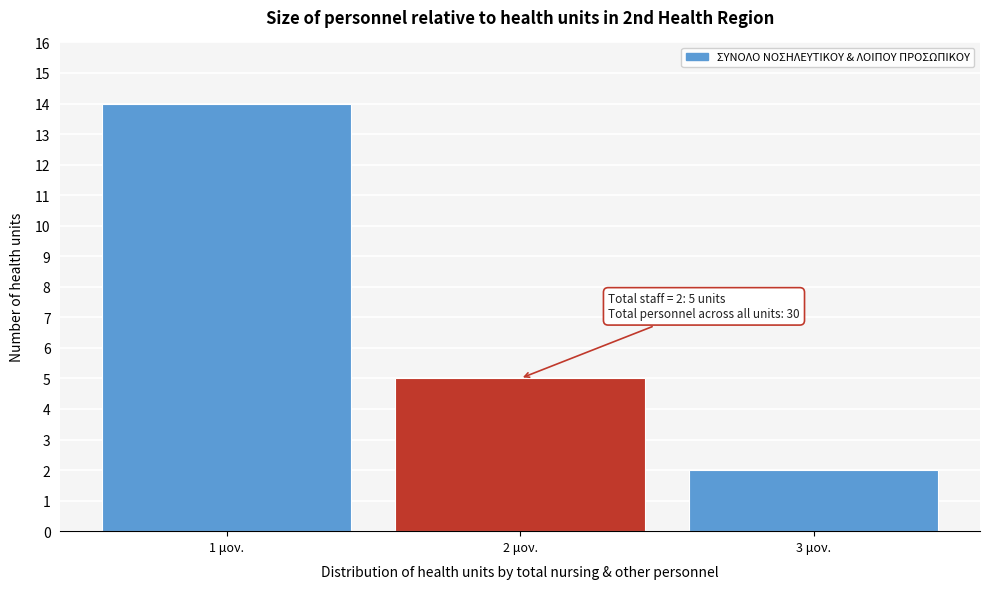

Over which range of the x-axis is the bar tallest?

0.5 to 1.5